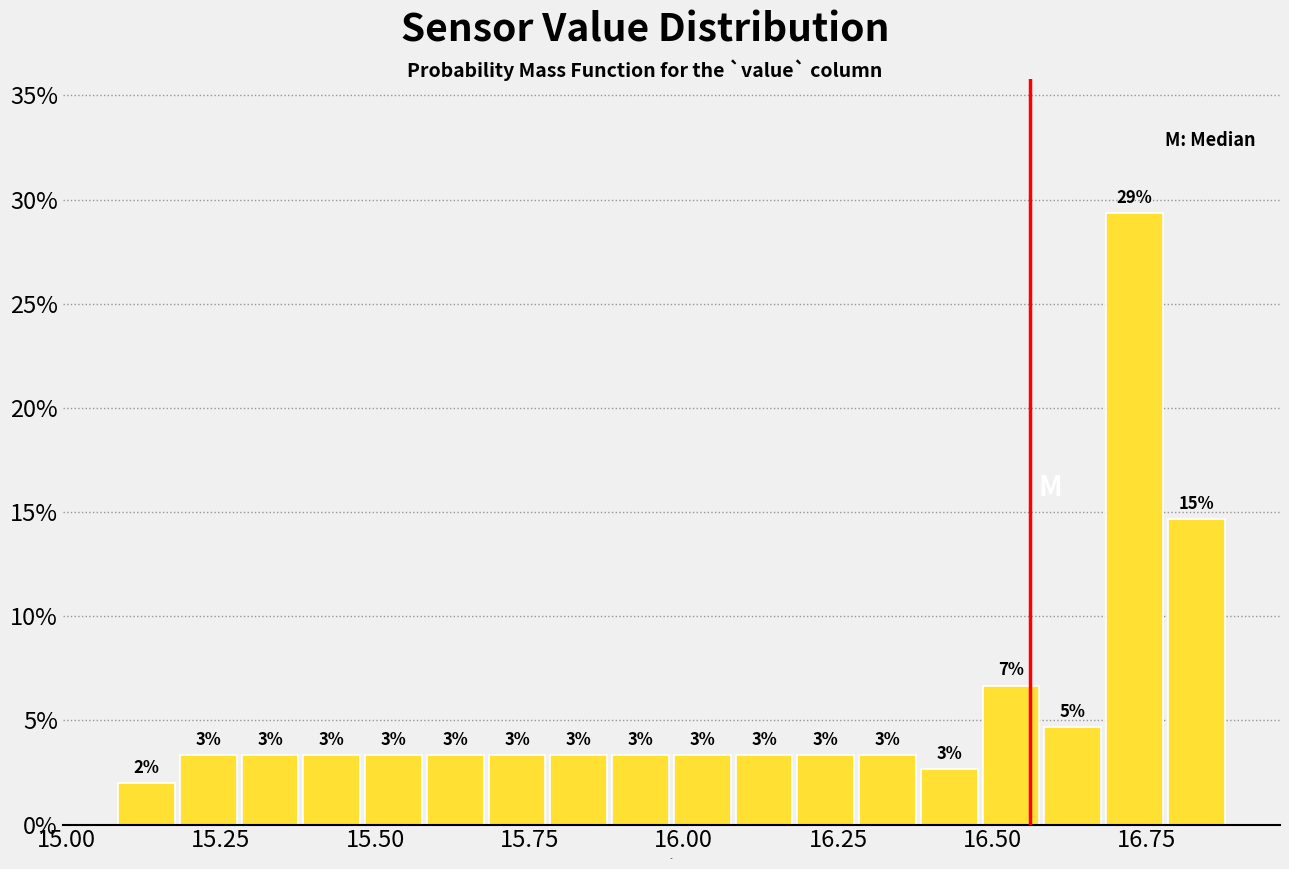

Around what value on the x-axis is the tallest bar? Give the approximate position of its centre, as read against the axis.

16.75